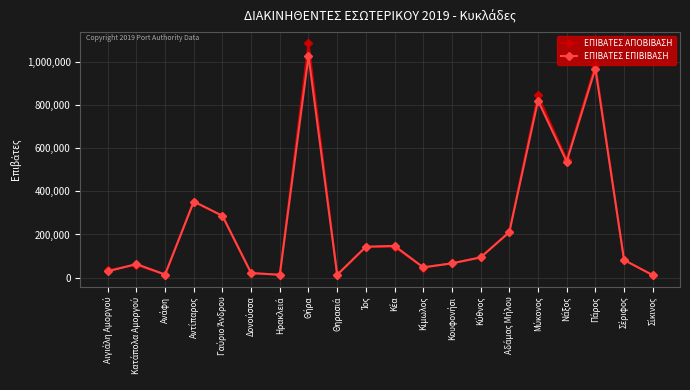

Rank the series by their maximum value, from highest to lowest.

ΕΠΙΒΑΤΕΣ ΑΠΟΒΙΒΑΣΗ, ΕΠΙΒΑΤΕΣ ΕΠΙΒΙΒΑΣΗ